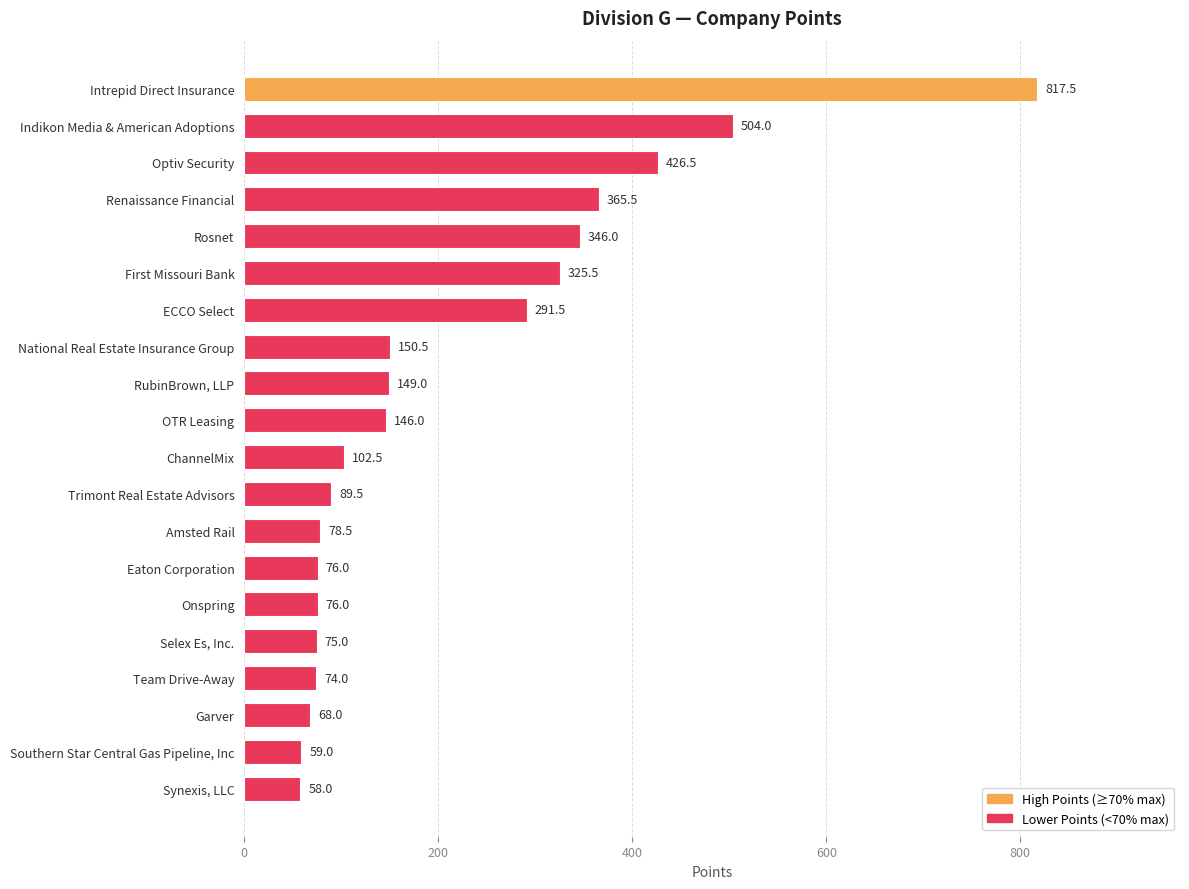

At which category does the chart reach its minimum across all series?

Synexis, LLC